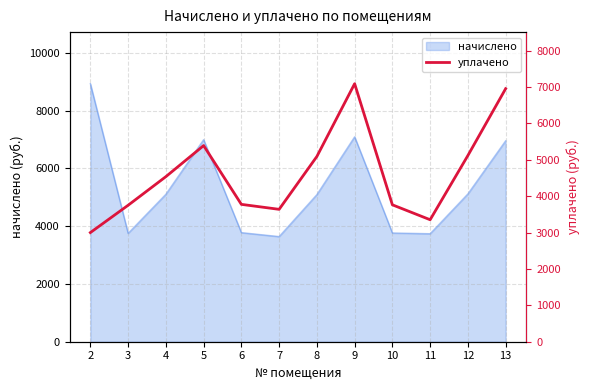

Reading left to right, what are all the values shown in this chart?

2=3000.0	3=3750.8	4=4537.4	5=5391.1	6=3775.7	7=3639.1	8=5092.2	9=7092.0	10=3763.3	11=3353.1	12=5118.5	13=6955.2